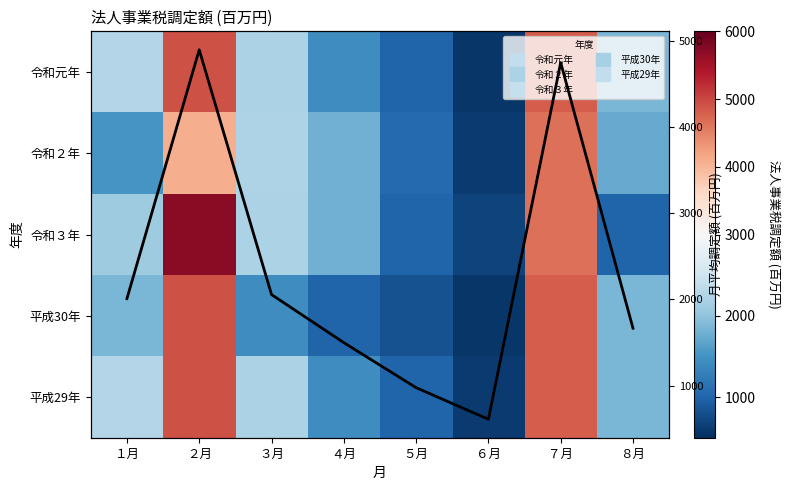

Rank the series by their maximum value, from lowest to highest.

令和２年, 令和元年, 平成30年, 平成29年, 令和３年